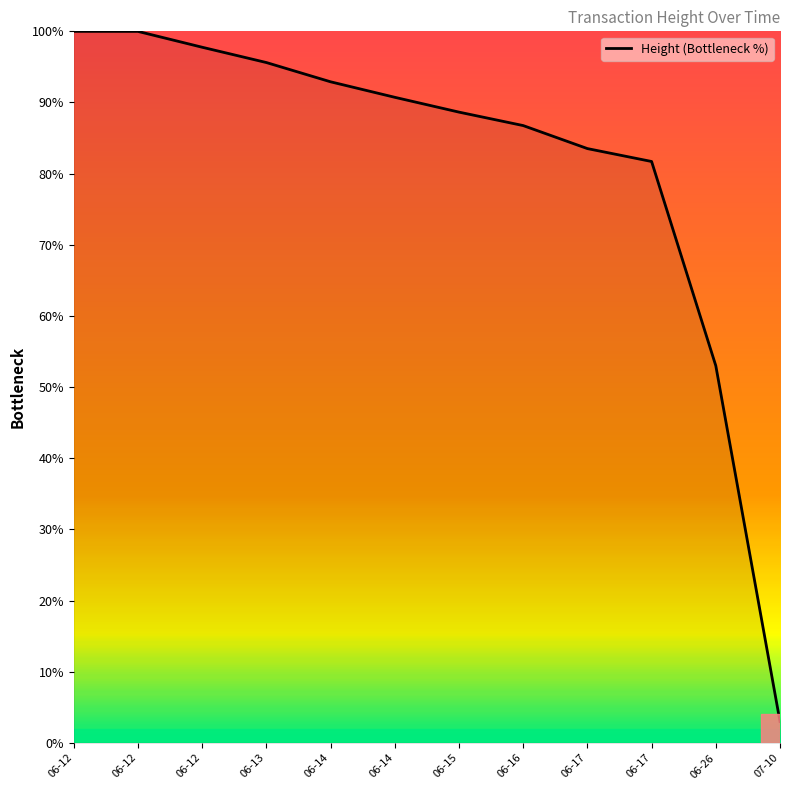

What is the average value?

81.1